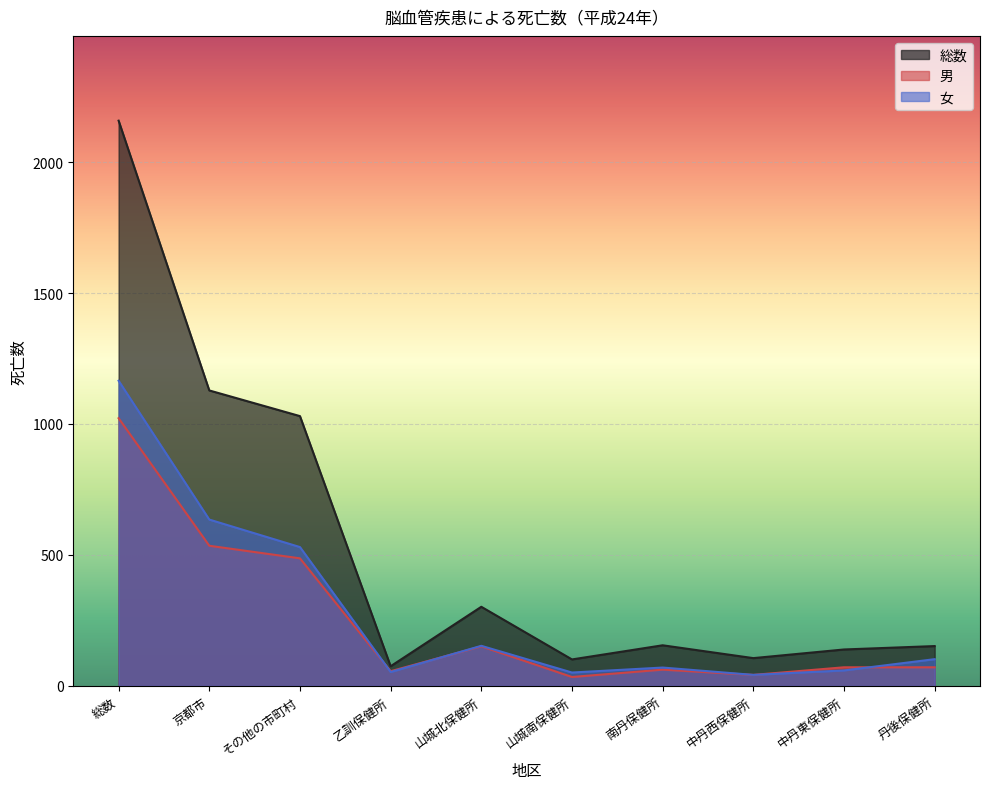

Which has a higher value, 乙訓保健所 or 南丹保健所?

南丹保健所